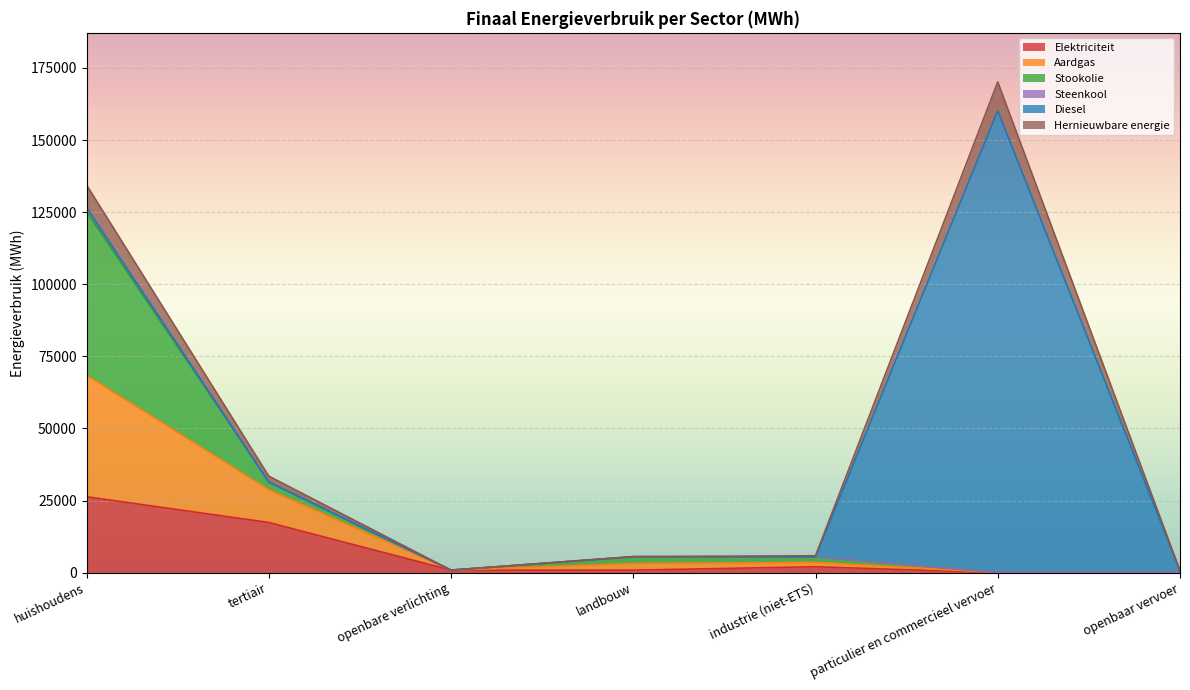

At which category is the sum across all series the highest?

particulier en commercieel vervoer